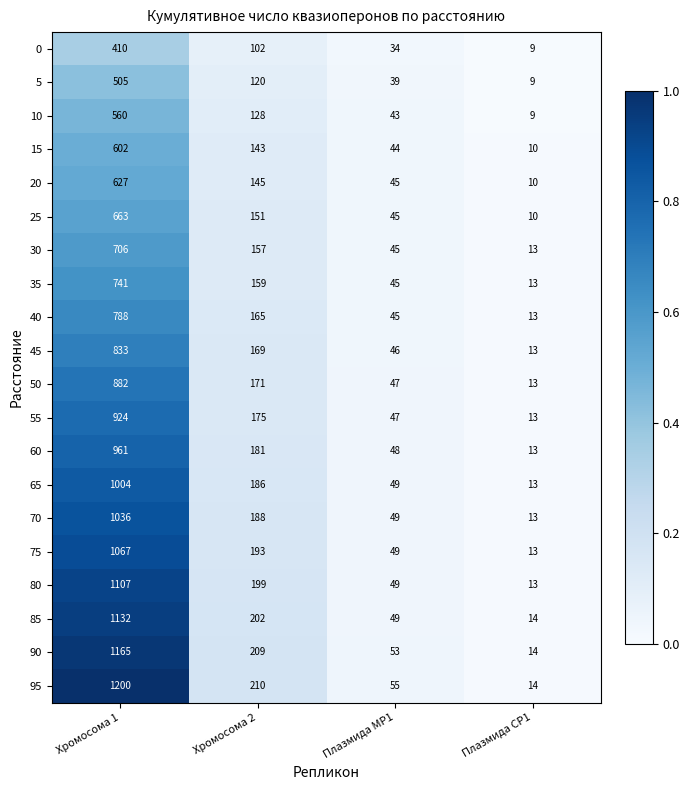

What is the difference between the second highest and second lowest values in the 70 series?

139